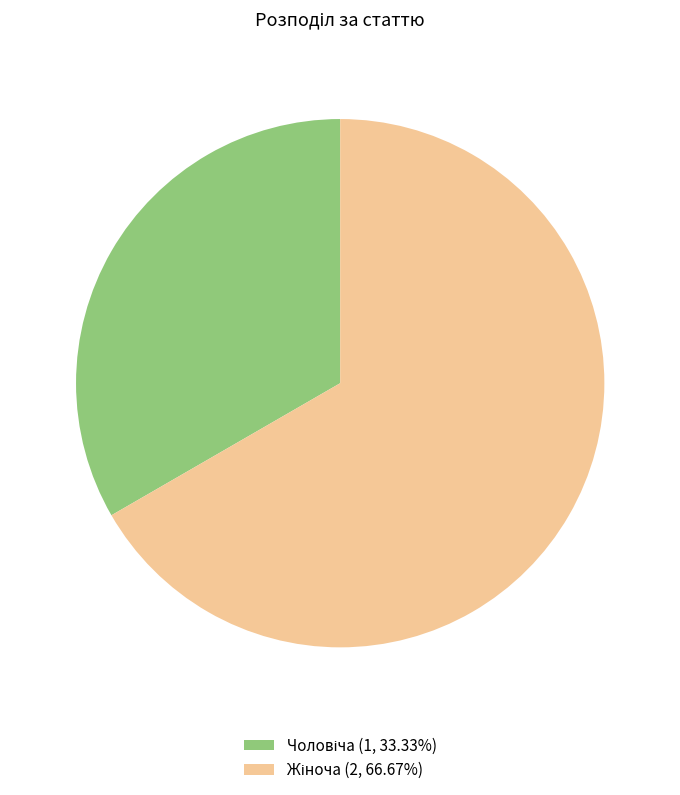

Is there any slice that represents more than half of the pie?

Yes